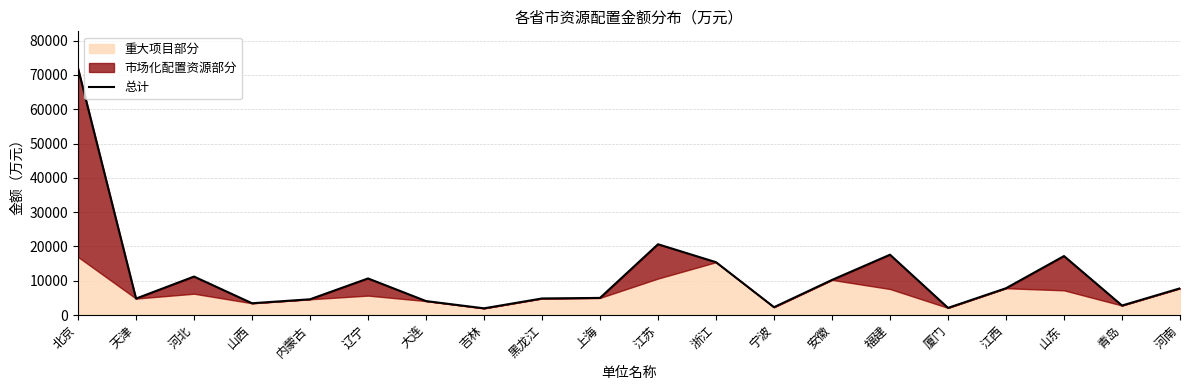

Between 山东 and 福建, which is larger?

福建